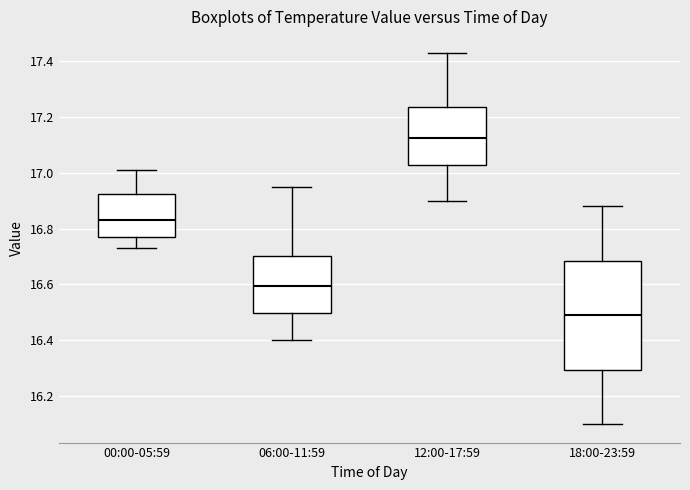

Reading left to right, transcribe this box plot: for each box, give where its median line is, the range the box spans, and where its two whiskers end, as read against the y-axis. The values are not printed on the chart, so give them approximately, as read against the axis.

00:00-05:59: median 16.84, box 16.78 to 16.92, whiskers 16.74 to 17.02
06:00-11:59: median 16.60, box 16.50 to 16.70, whiskers 16.40 to 16.96
12:00-17:59: median 17.12, box 17.02 to 17.24, whiskers 16.90 to 17.44
18:00-23:59: median 16.50, box 16.30 to 16.68, whiskers 16.10 to 16.88